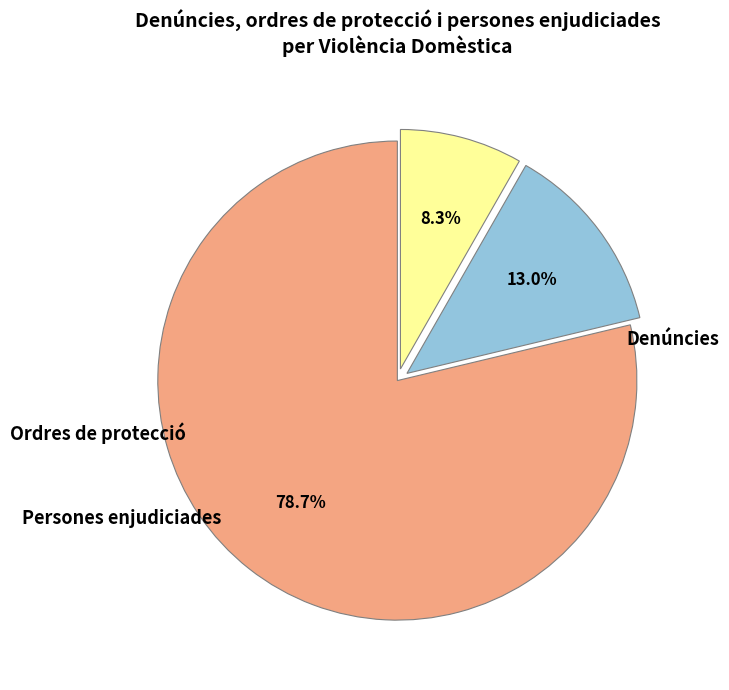

What percentage do Denúncies and Persones enjudiciades together represent?

87.0%